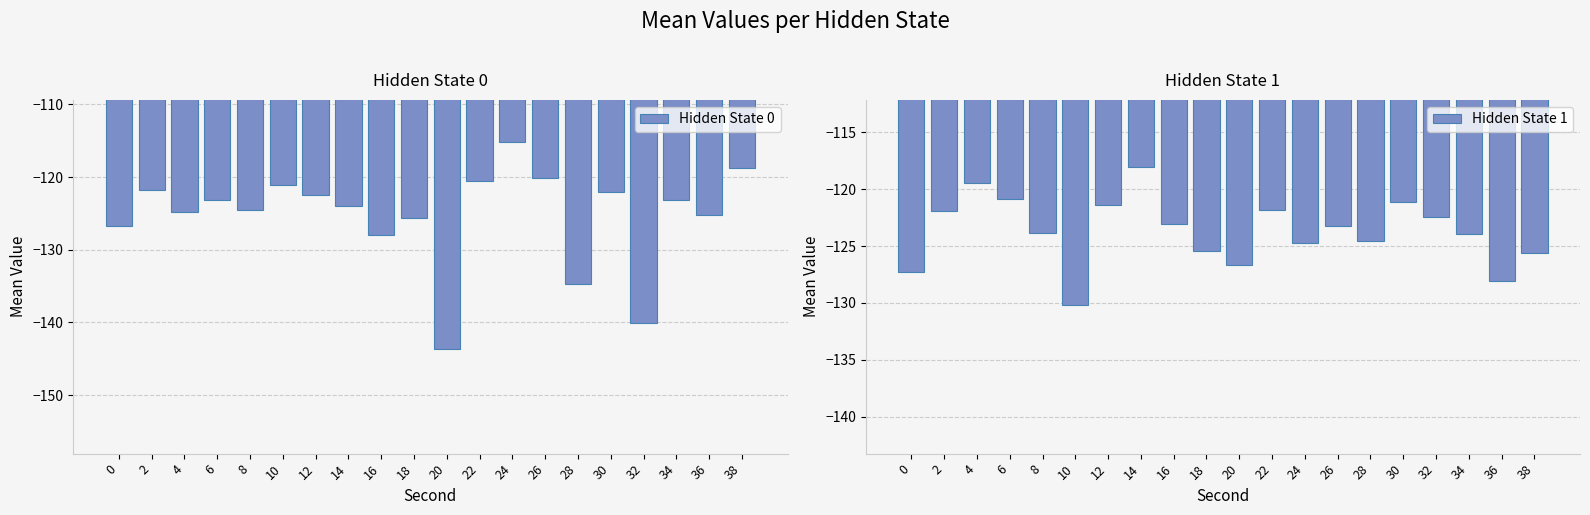

Reading left to right, extract all data points from this chart.

Hidden State 0: -126.7	-121.8	-124.7	-123.2	-124.6	-121.1	-122.4	-123.9	-128.0	-125.6	-143.7	-120.5	-115.1	-120.1	-134.7	-122.0	-140.1	-123.2	-125.2	-118.7
Hidden State 1: -127.3	-121.9	-119.5	-120.9	-123.8	-130.2	-121.4	-118.0	-123.1	-125.4	-126.7	-121.8	-124.7	-123.2	-124.6	-121.1	-122.4	-123.9	-128.0	-125.6